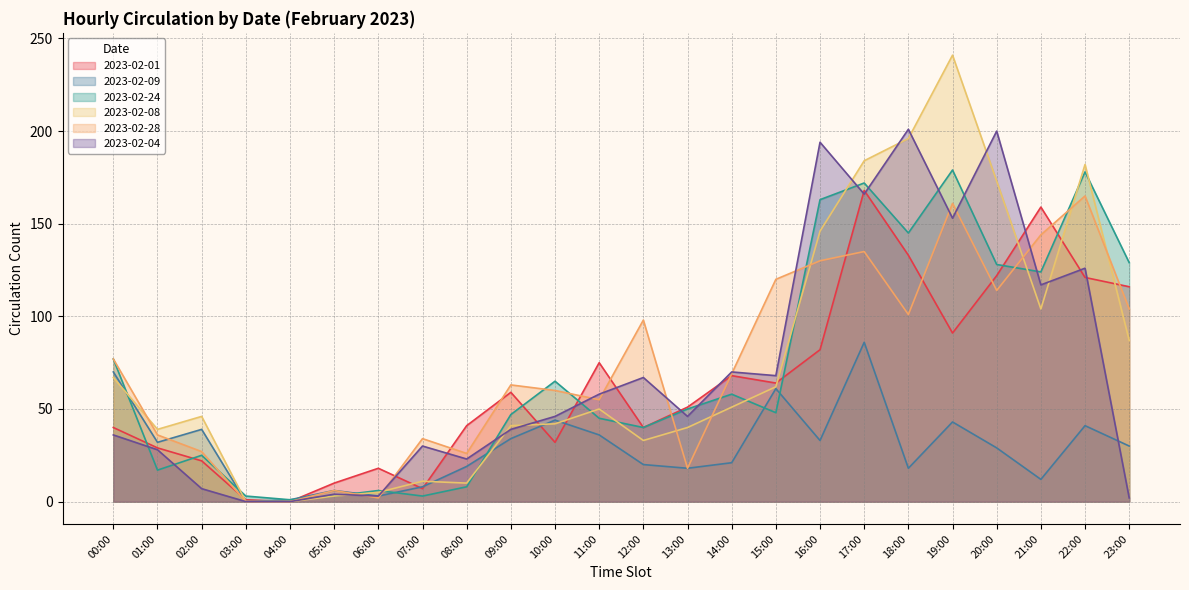

Rank the categories by 2023-02-24 value from highest to lowest.

19:00, 22:00, 17:00, 16:00, 18:00, 23:00, 20:00, 21:00, 00:00, 10:00, 14:00, 13:00, 15:00, 09:00, 11:00, 12:00, 02:00, 01:00, 08:00, 06:00, 03:00, 05:00, 07:00, 04:00